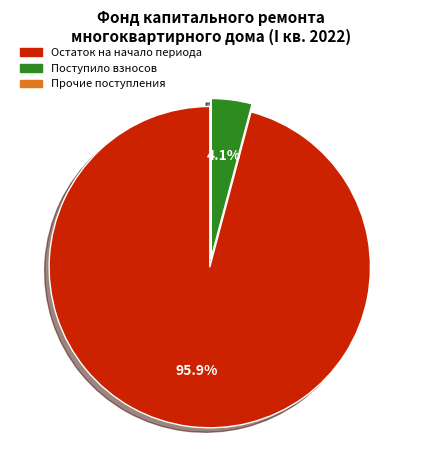

To the nearest percent, what is the average slice percentage?

33%